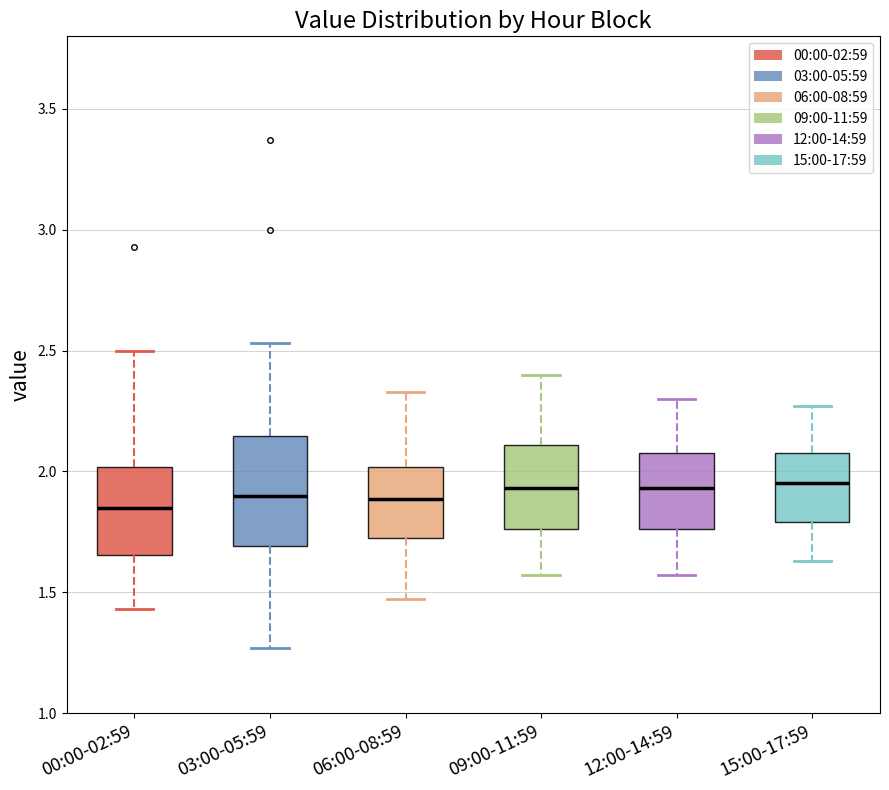

Where does the lower whisker of the box for 12:00-14:59 end on the y-axis? The values are not printed on the chart, so give them approximately, as read against the axis.

1.55